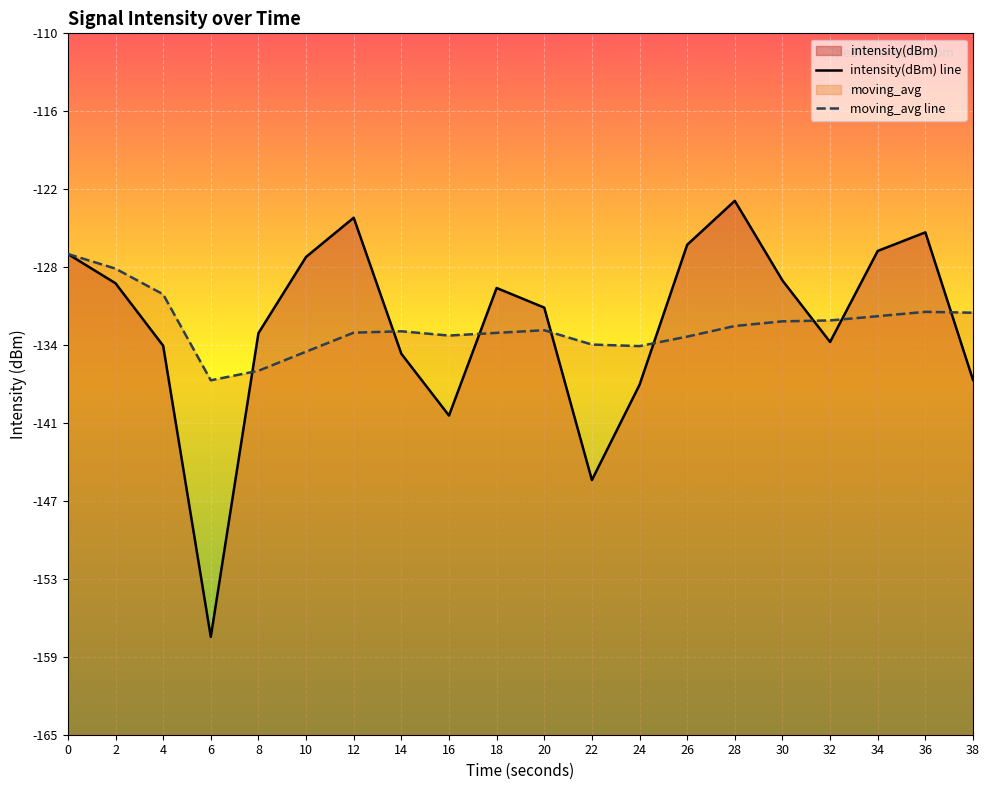

What is the difference between the maximum and minimum values in the moving_avg series?

9.9